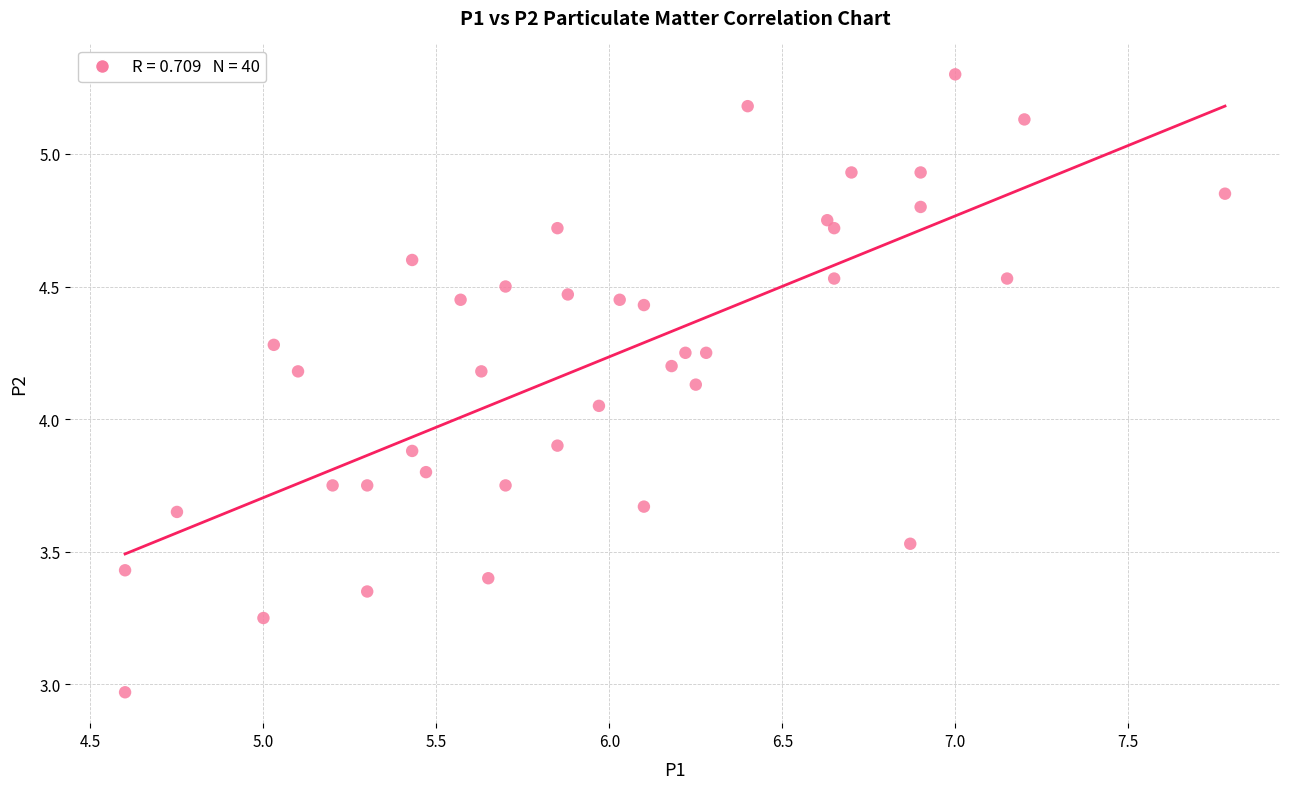

What is the range of Y values (max minus min)?

2.3